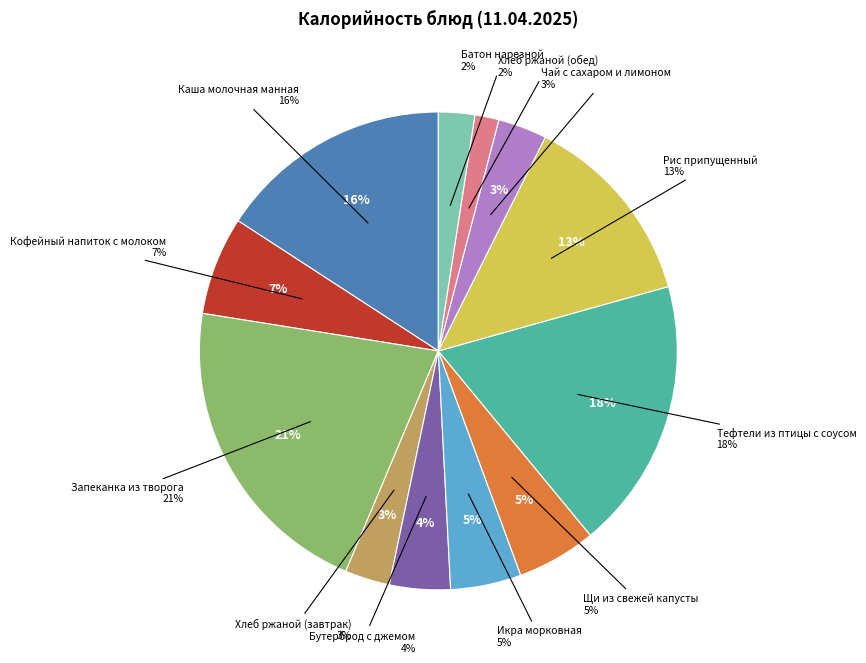

To the nearest percent, what is the difference between the Тефтели из птицы с соусом and Рис припущенный slice percentages?

5%